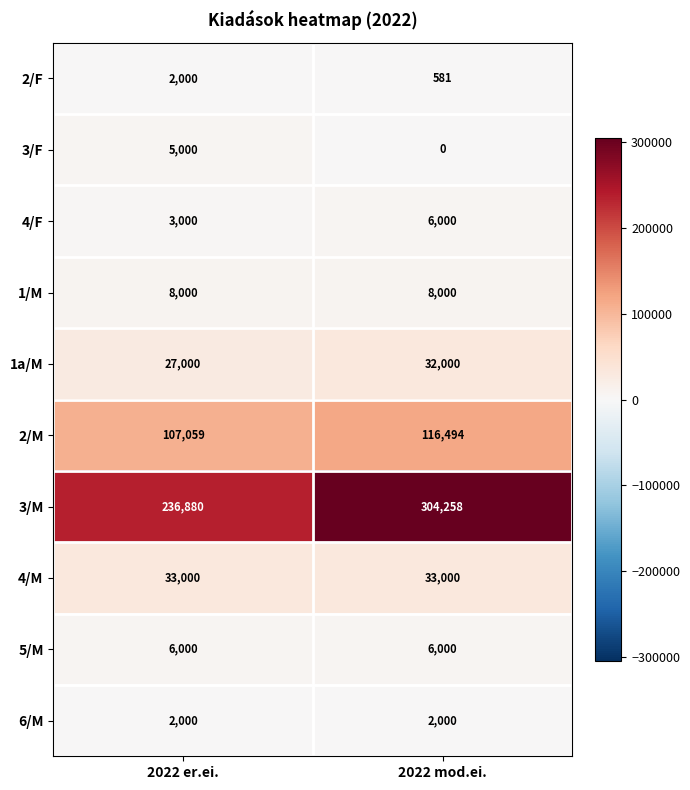

Reading right to left, transcribe all the data shown in this chart.

2/F: 581	2000
3/F: 0	5000
4/F: 6000	3000
1/M: 8000	8000
1a/M: 32000	27000
2/M: 116494	107059
3/M: 304258	236880
4/M: 33000	33000
5/M: 6000	6000
6/M: 2000	2000